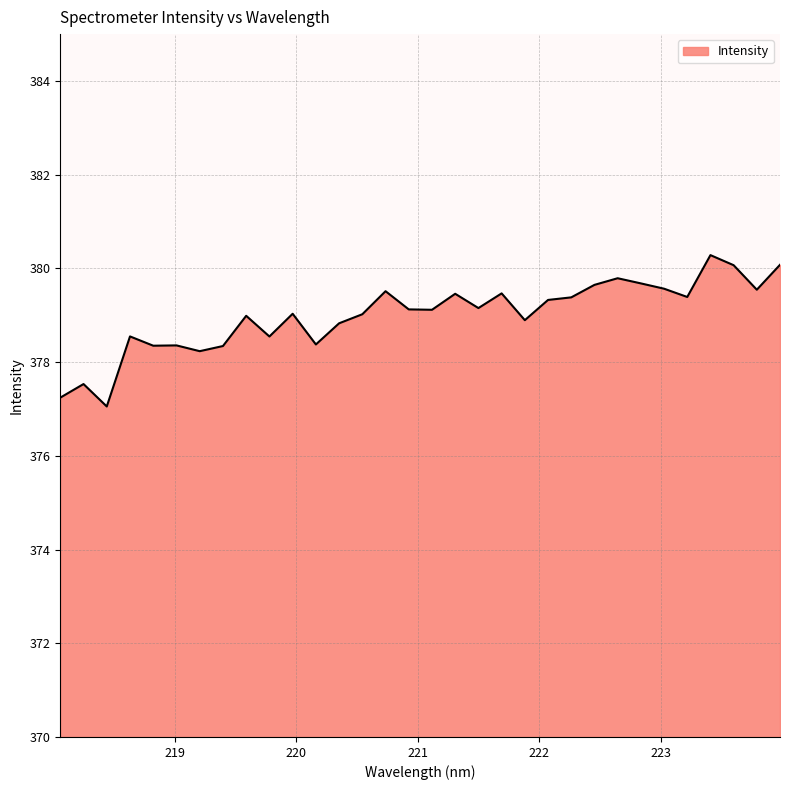

What is the difference between the maximum and minimum values?

3.2